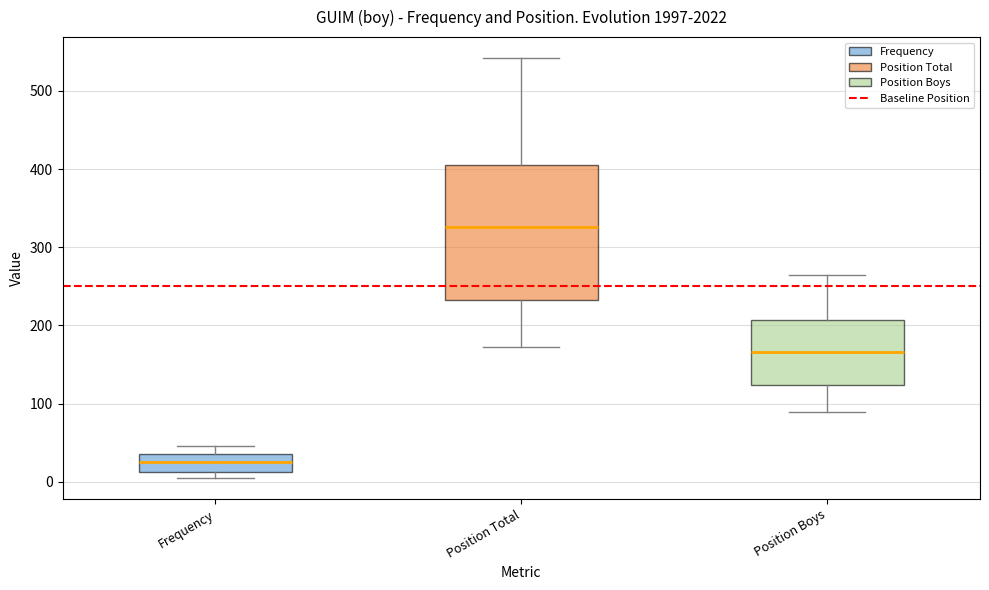

Where is the upper edge of the box for Frequency on the y-axis? The values are not printed on the chart, so give them approximately, as read against the axis.

40